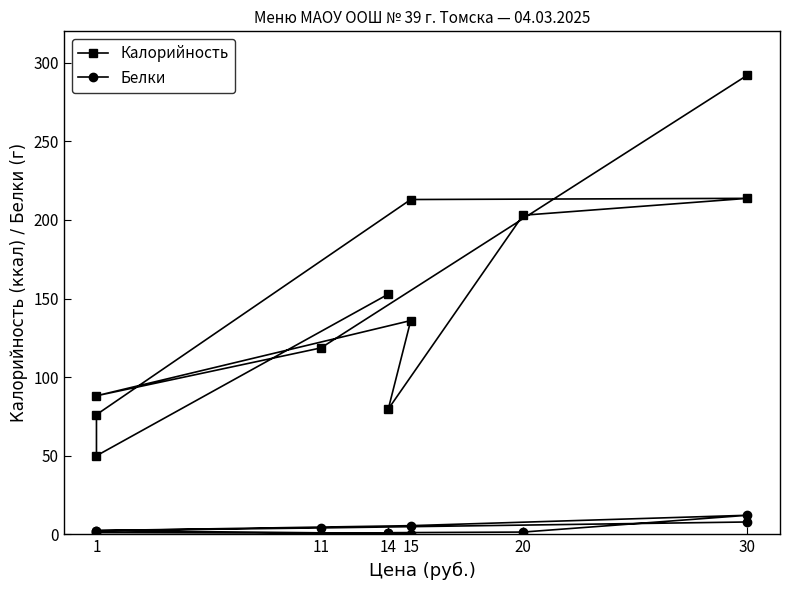

Is the value of Белки at 11 greater than the value of Калорийность at 14?

No